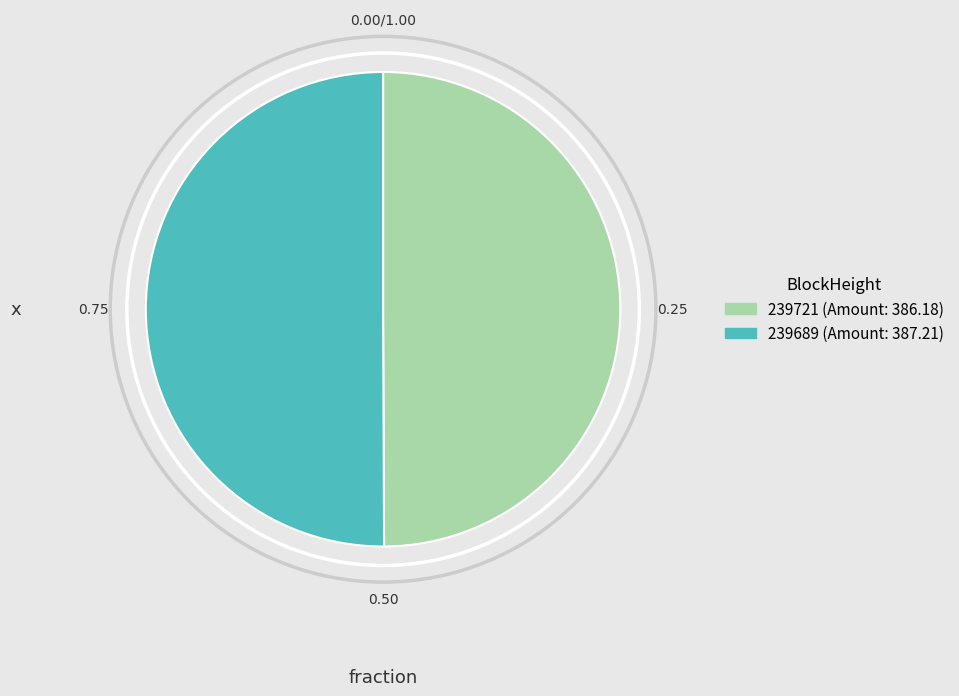

Is the sum of 239721 and 239689 greater than half?

Yes